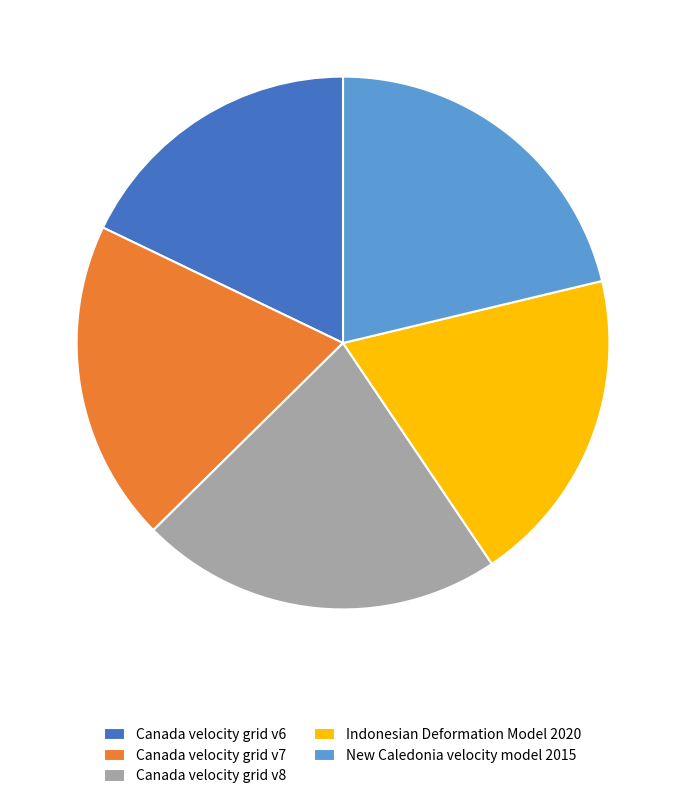

Is it true that Canada velocity grid v7 is 10% of the pie?

False